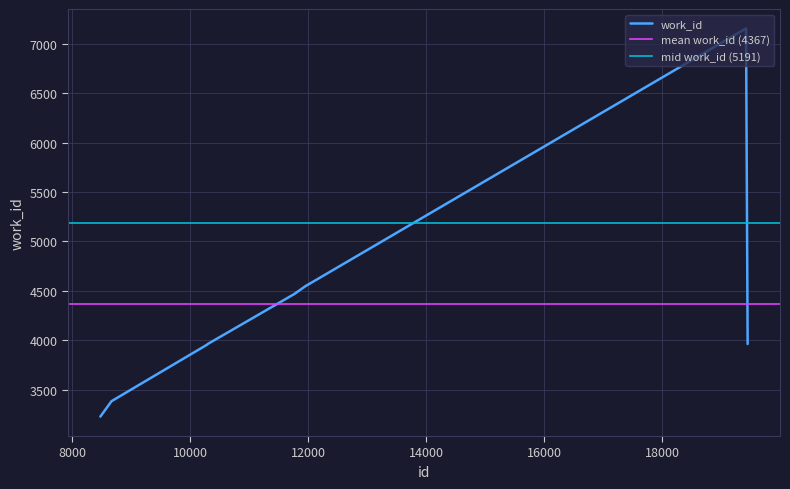

What is the change in value from 8663 to 10283?

+572